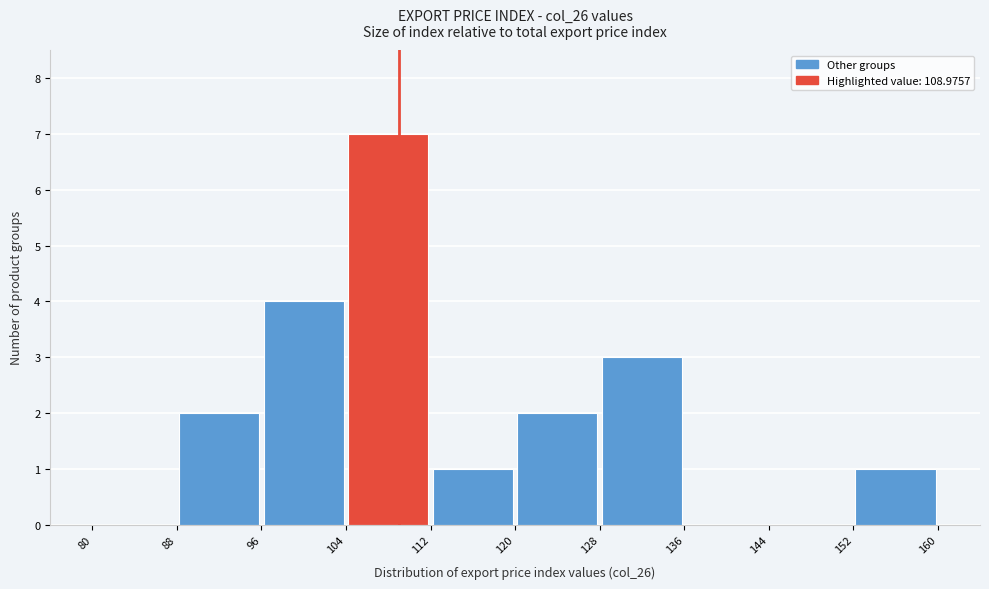

What is the height of the bar covering 96 to 104 on the x-axis? The values are not printed on the chart, so give them approximately, as read against the axis.

4